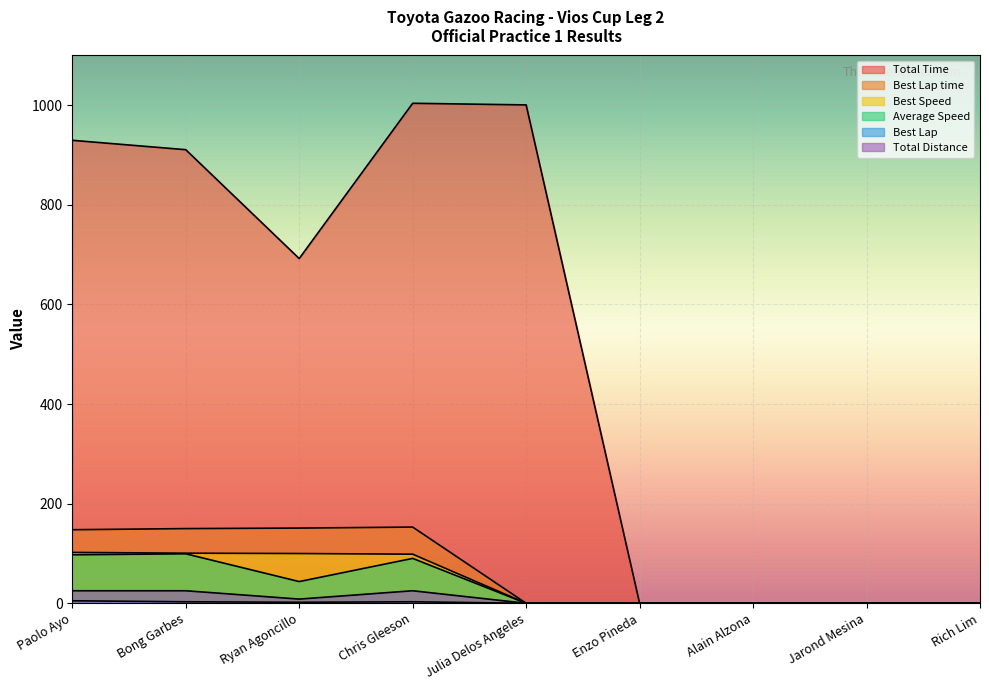

How many categories are shown in the chart?

9